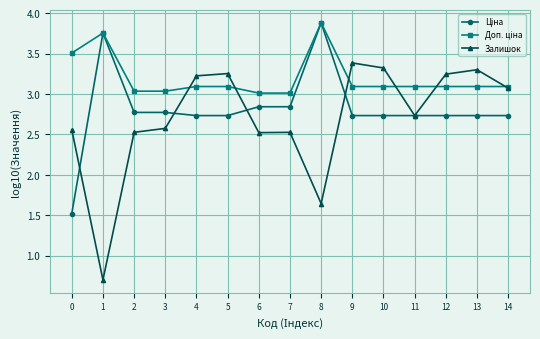

What is the difference between the maximum and minimum values in the Залишок series?

2.7